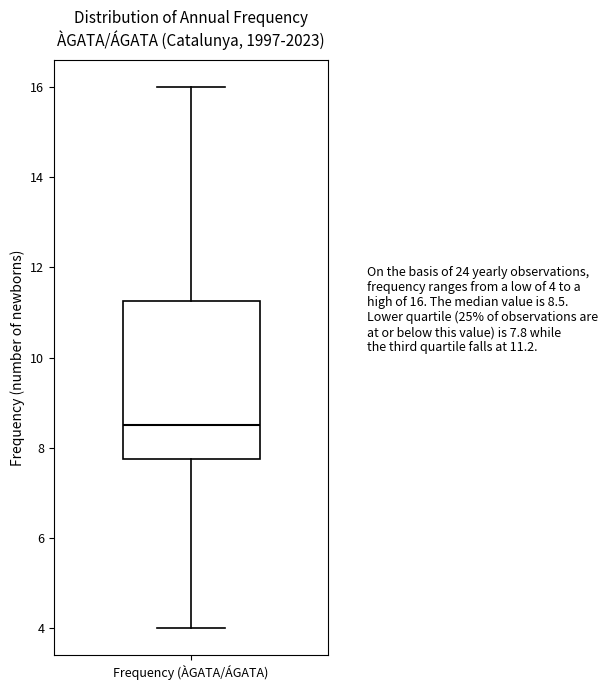

Where does the median line of the box for Frequency (ÀGATA/ÁGATA) sit on the y-axis? The values are not printed on the chart, so give them approximately, as read against the axis.

8.6